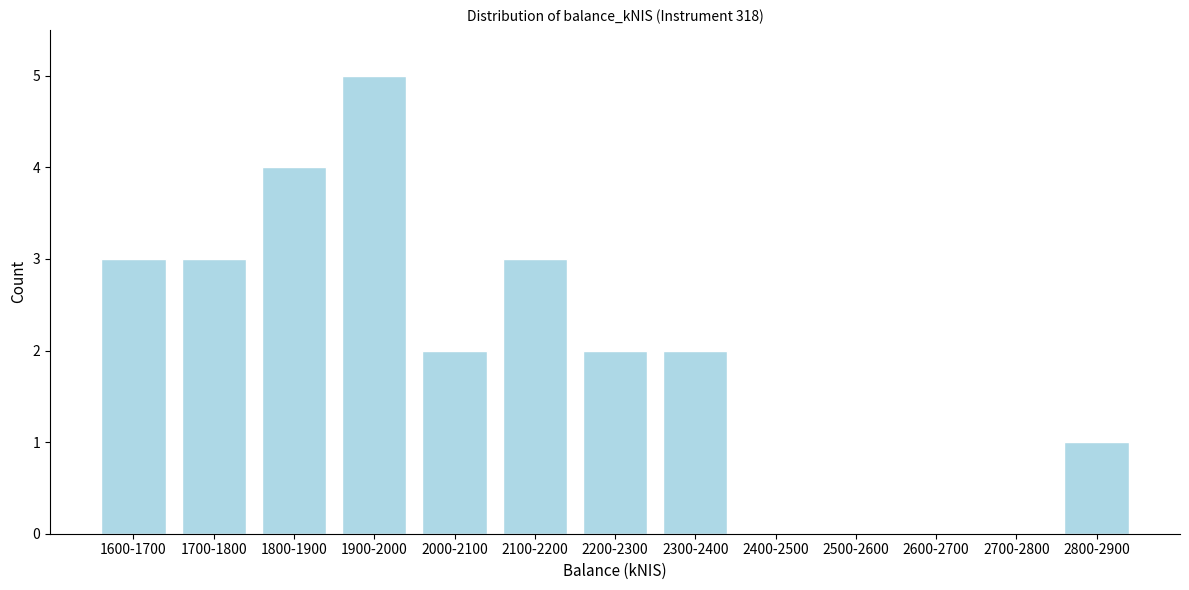

Reading left to right, what are all the values shown in this chart?

1600-1700=3	1700-1800=3	1800-1900=4	1900-2000=5	2000-2100=2	2100-2200=3	2200-2300=2	2300-2400=2	2400-2500=0	2500-2600=0	2600-2700=0	2700-2800=0	2800-2900=1